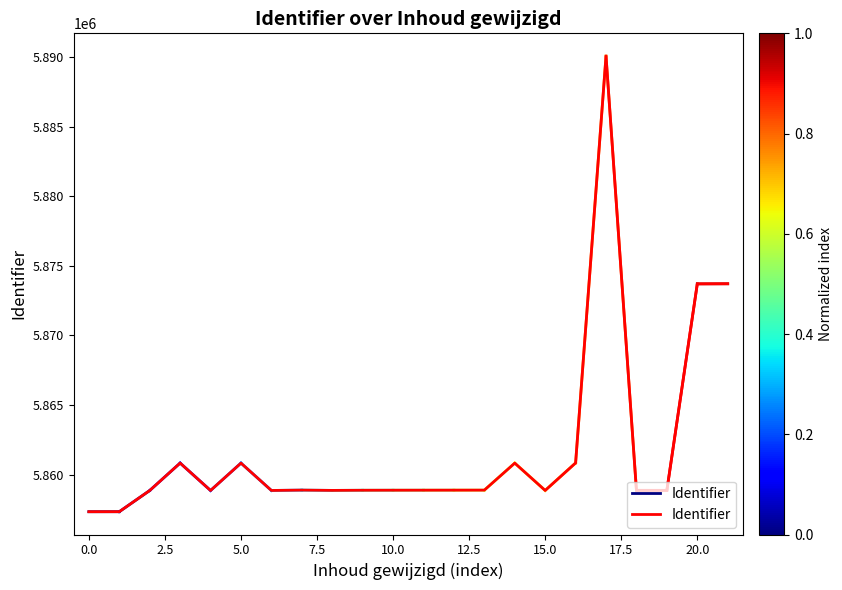

True or false: the data shows 7759773 at 18.

False